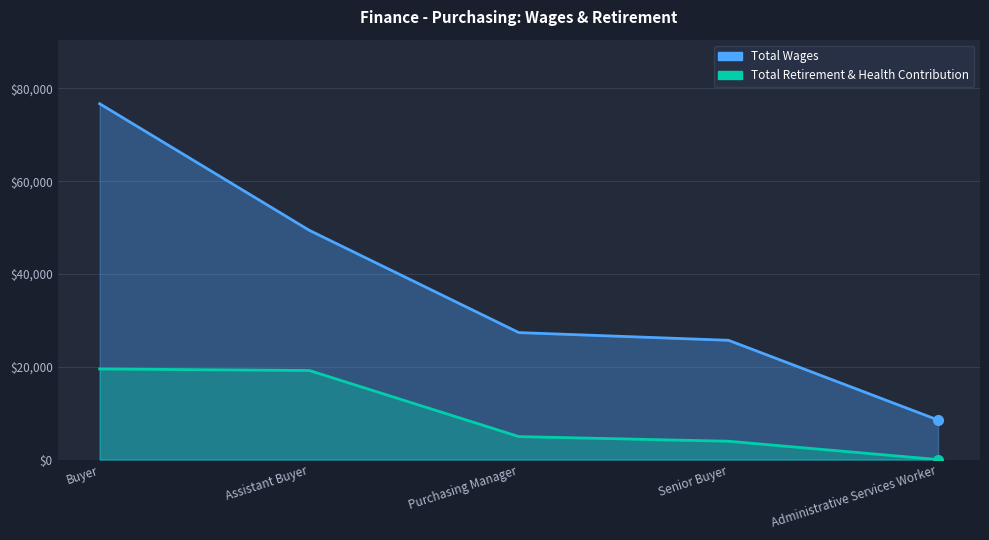

How many lines are shown in the chart?

2